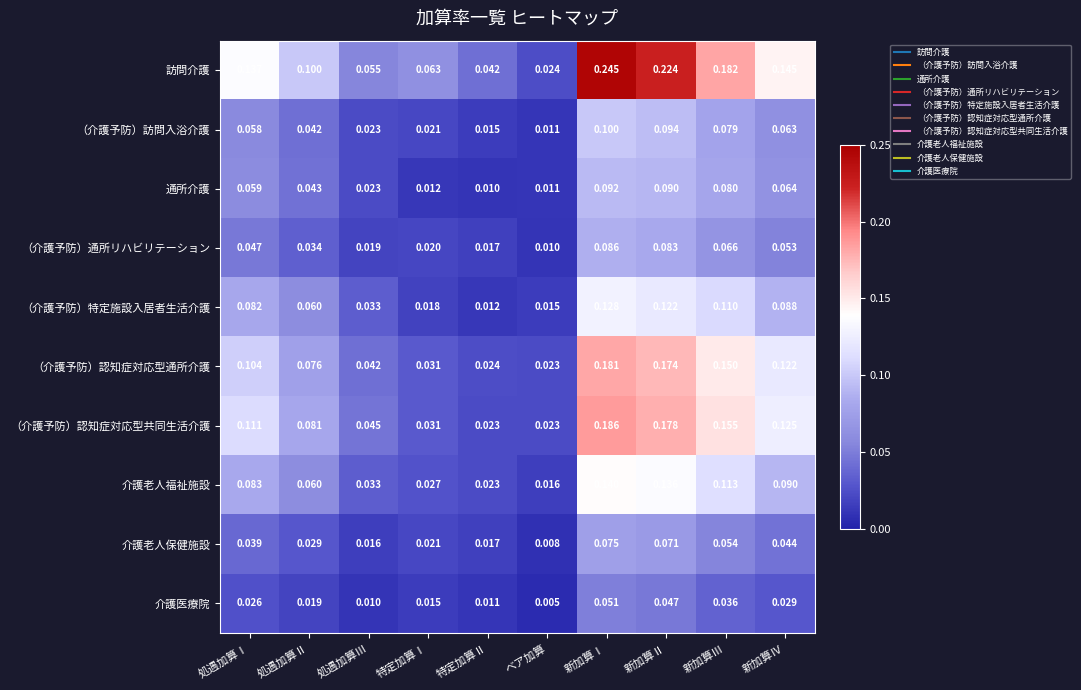

Which series changed the most between 処遇加算Ⅱ and 新加算Ⅲ?

訪問介護